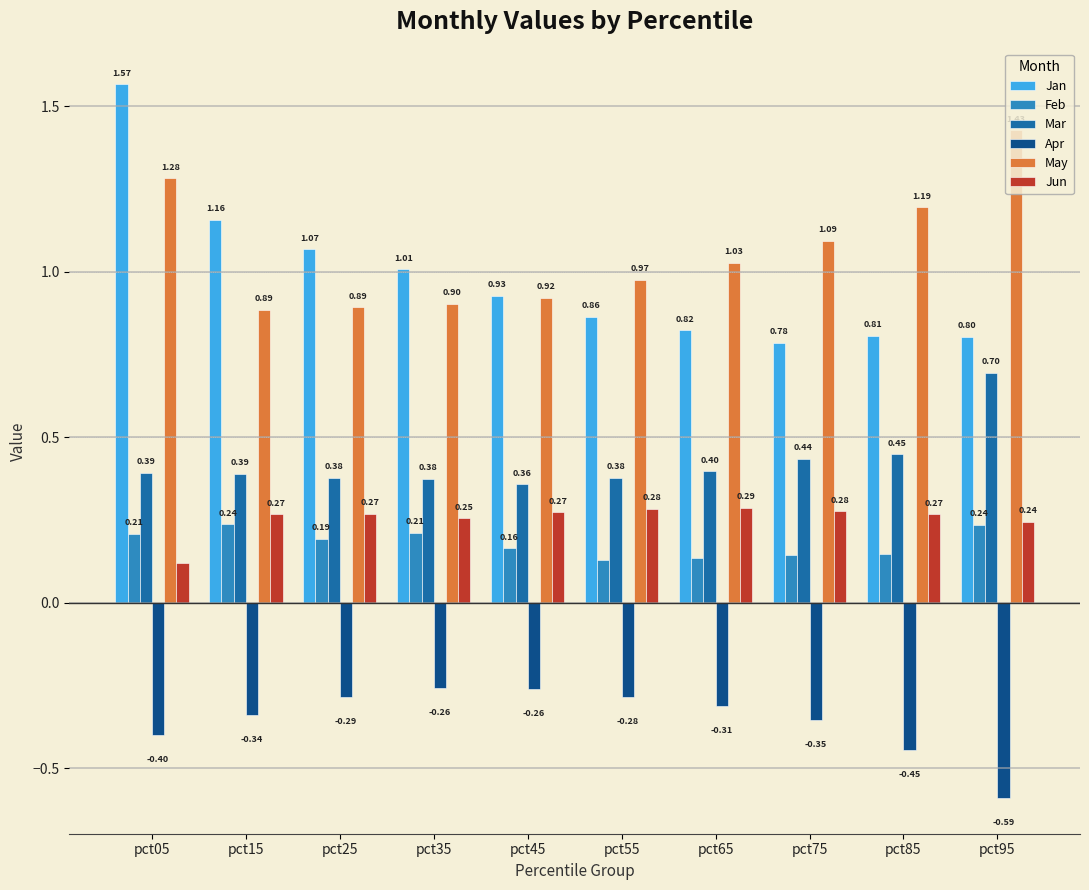

What is the sum of all Jun values?

2.5